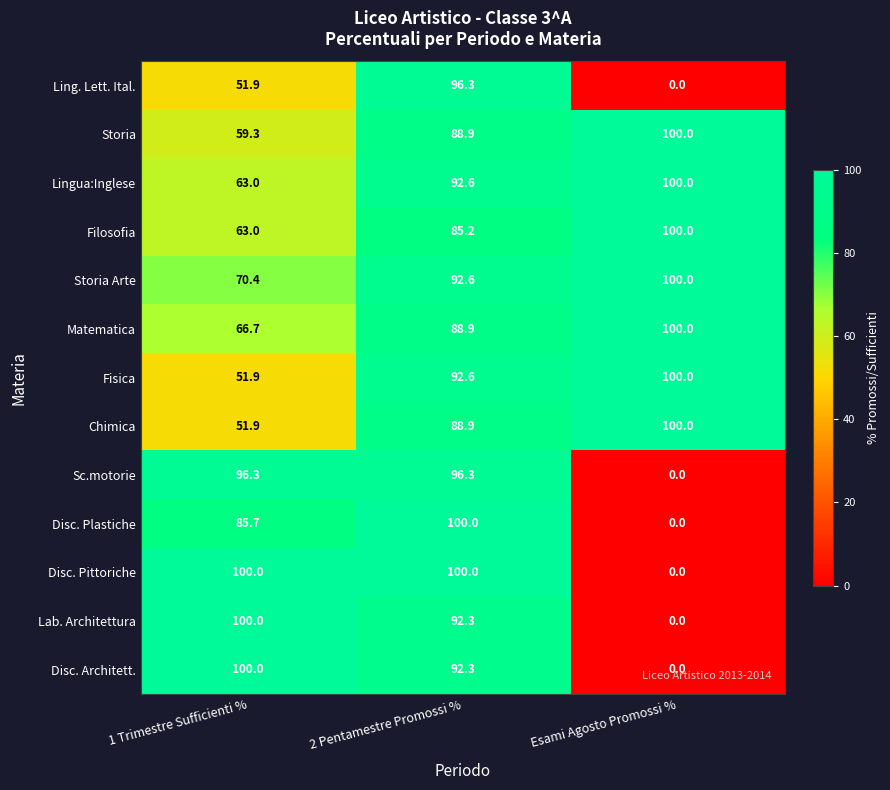

True or false: Chimica has a value of 144.9 at 2 Pentamestre Promossi %.

False